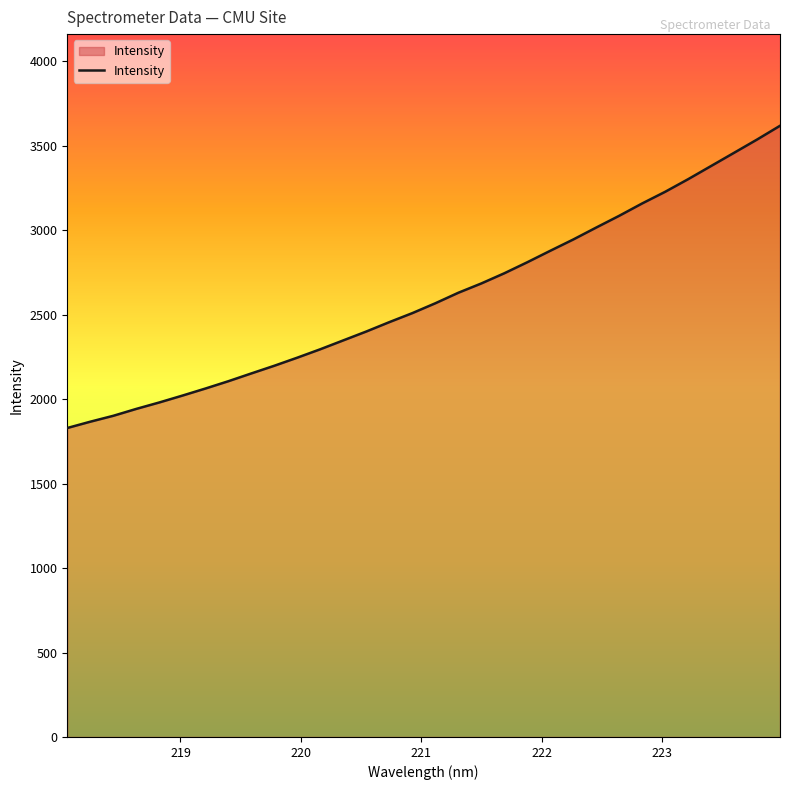

What is the difference between the maximum and minimum values?

1789.1